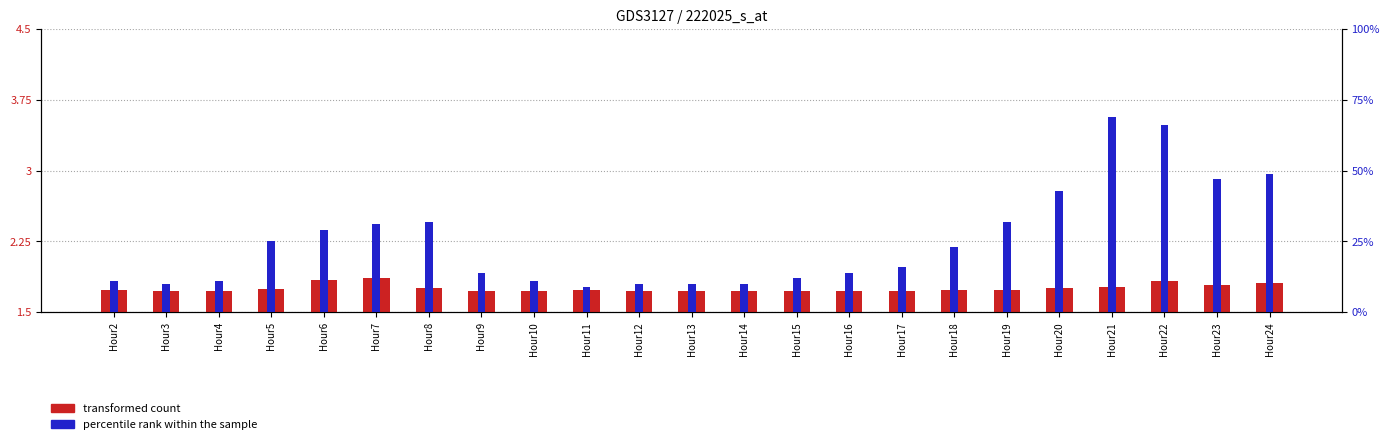

How many values in the percentile rank within the sample series are below 16?

11